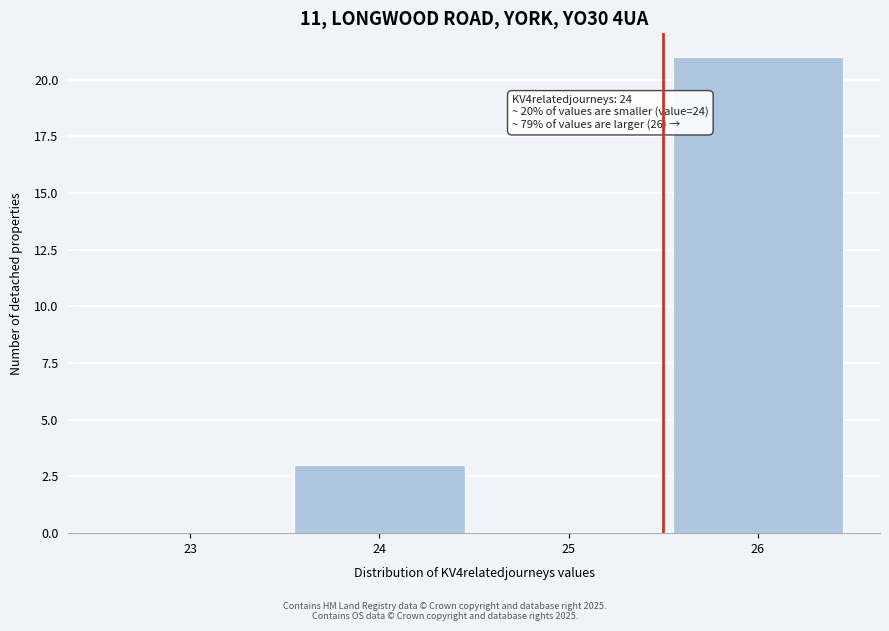

Reading left to right, list all the values displayed in this chart.

23=0	24=3	25=0	26=21